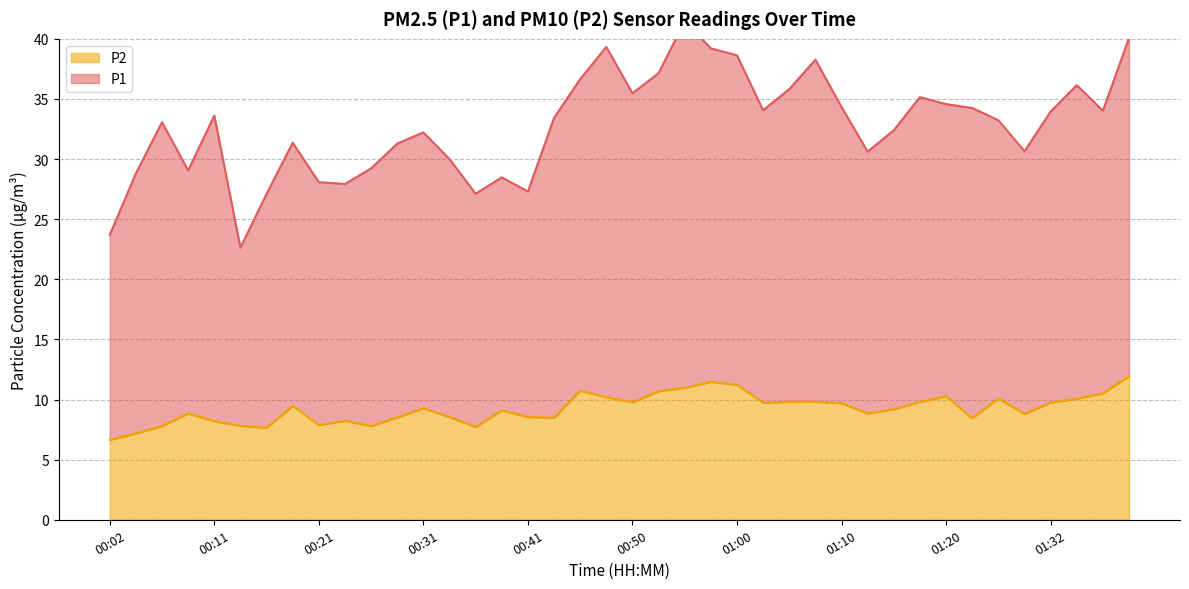

Which series has the widest spread of values?

P1